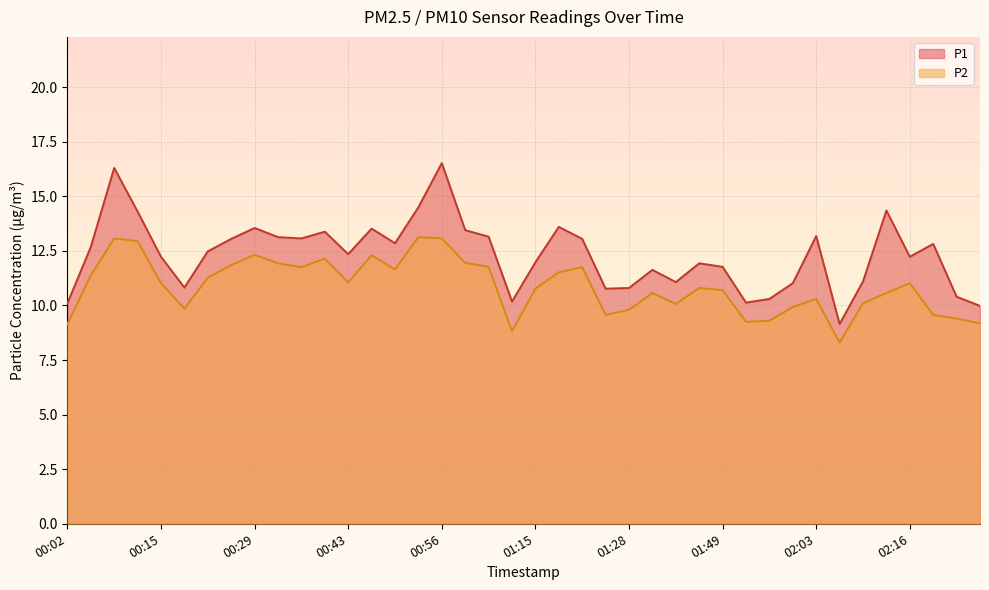

Rank the series by their maximum value, from highest to lowest.

P1, P2